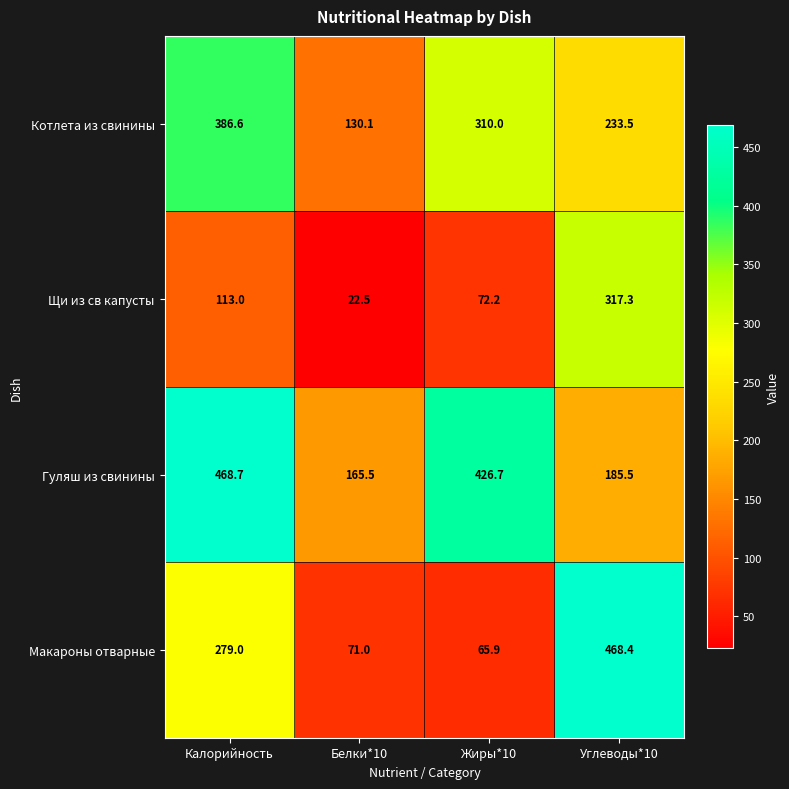

How many data points does each series have?

4